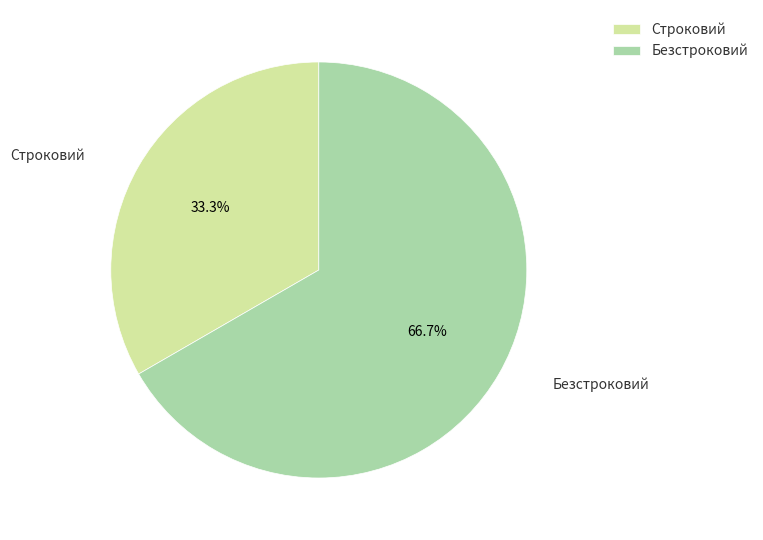

Is Строковий the majority of the pie?

No